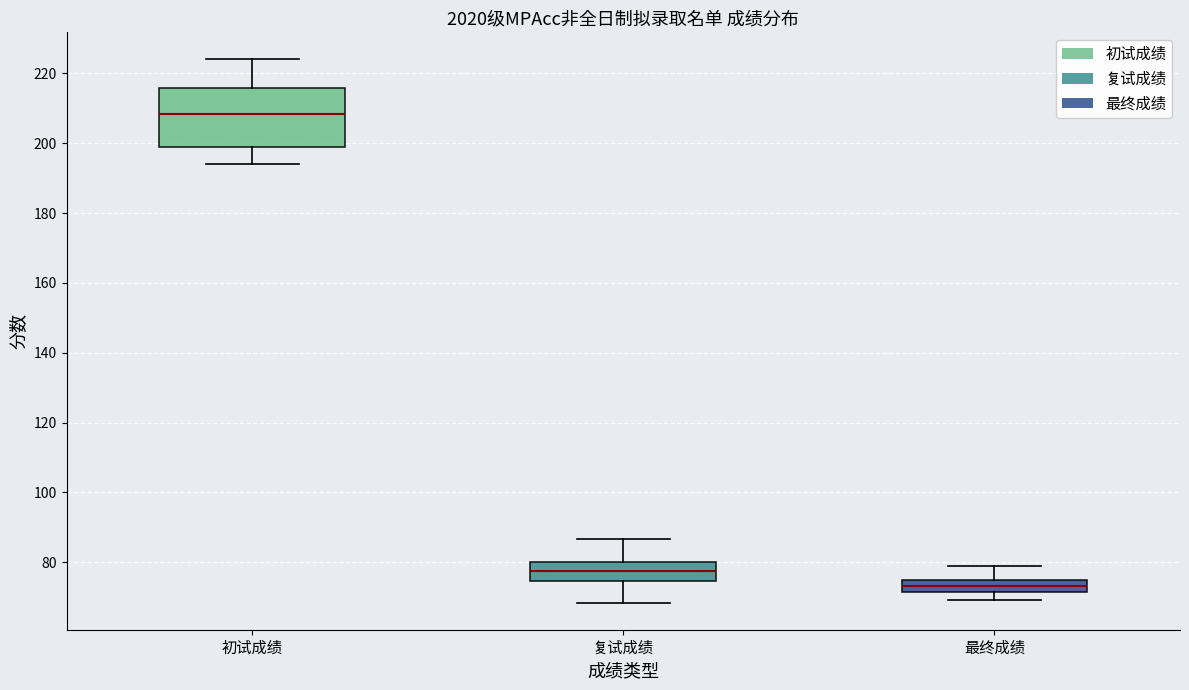

Comparing the boxes themselves (not the whiskers), which one is the tallest?

初试成绩